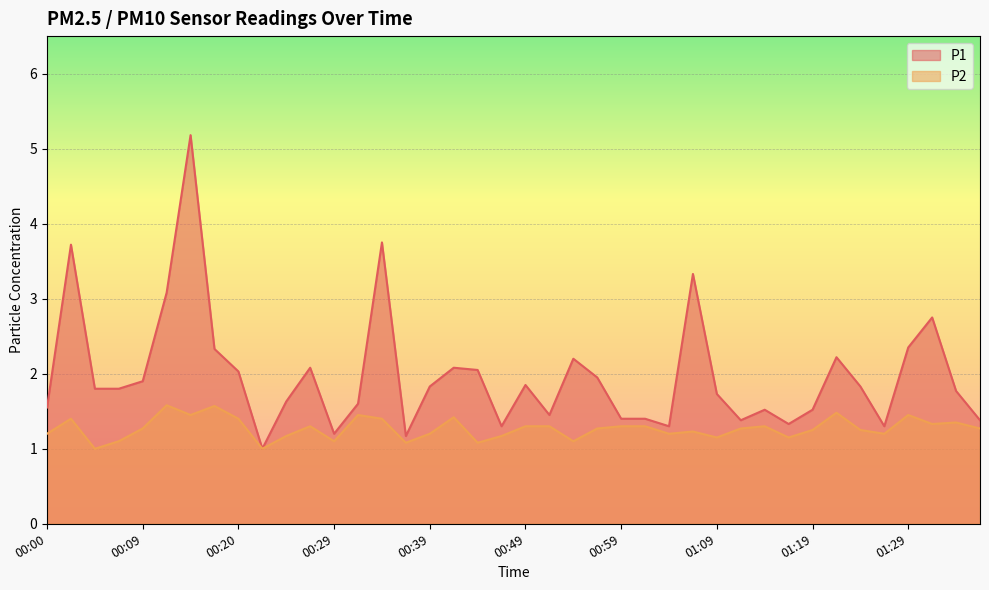

What is the smallest value displayed?

1.0